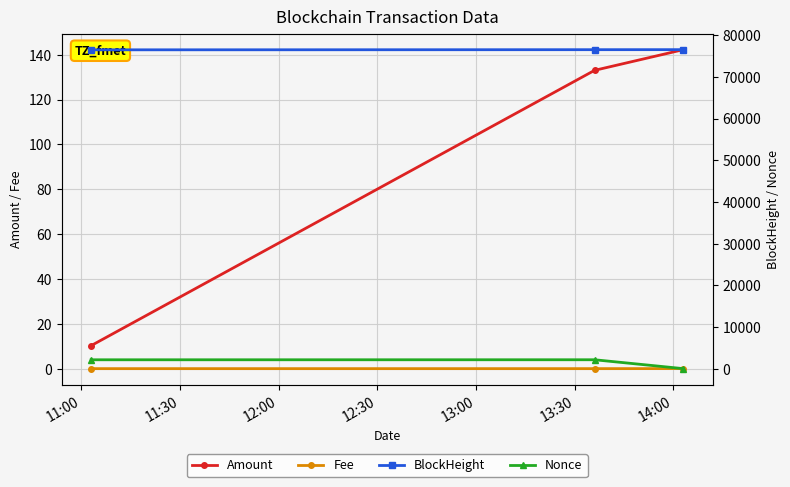

What is the lowest value of the Amount series?

10.3